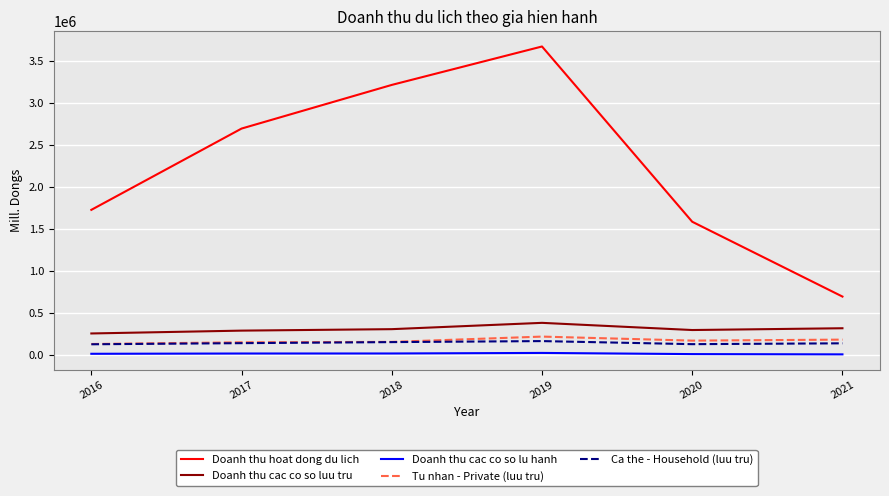

The value of Ca the - Household (luu tru) at 2021 is 135139. True or false?

True